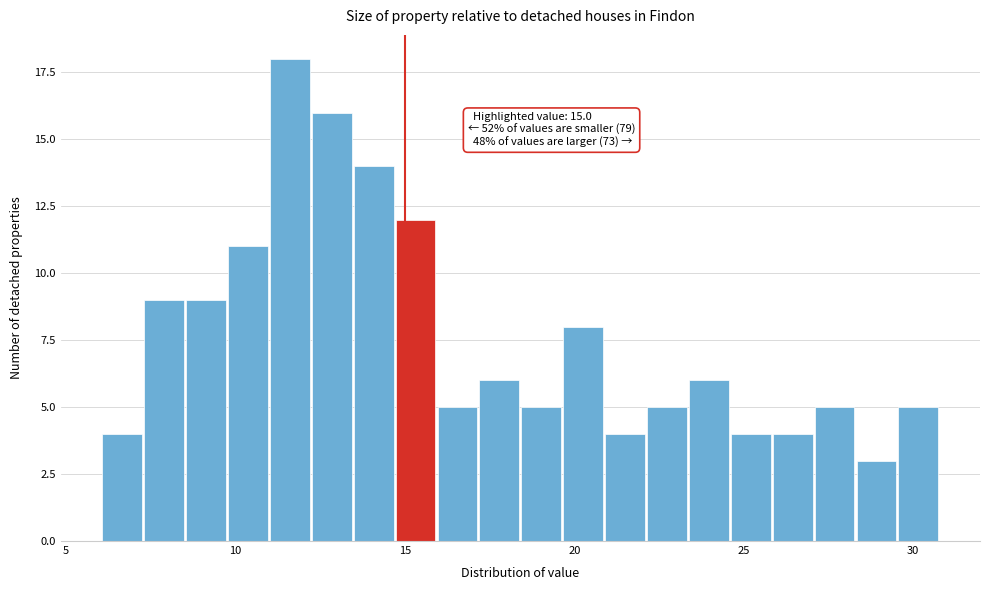

Read against the x-axis, roughly where is the centre of the tallest bar?

11.5